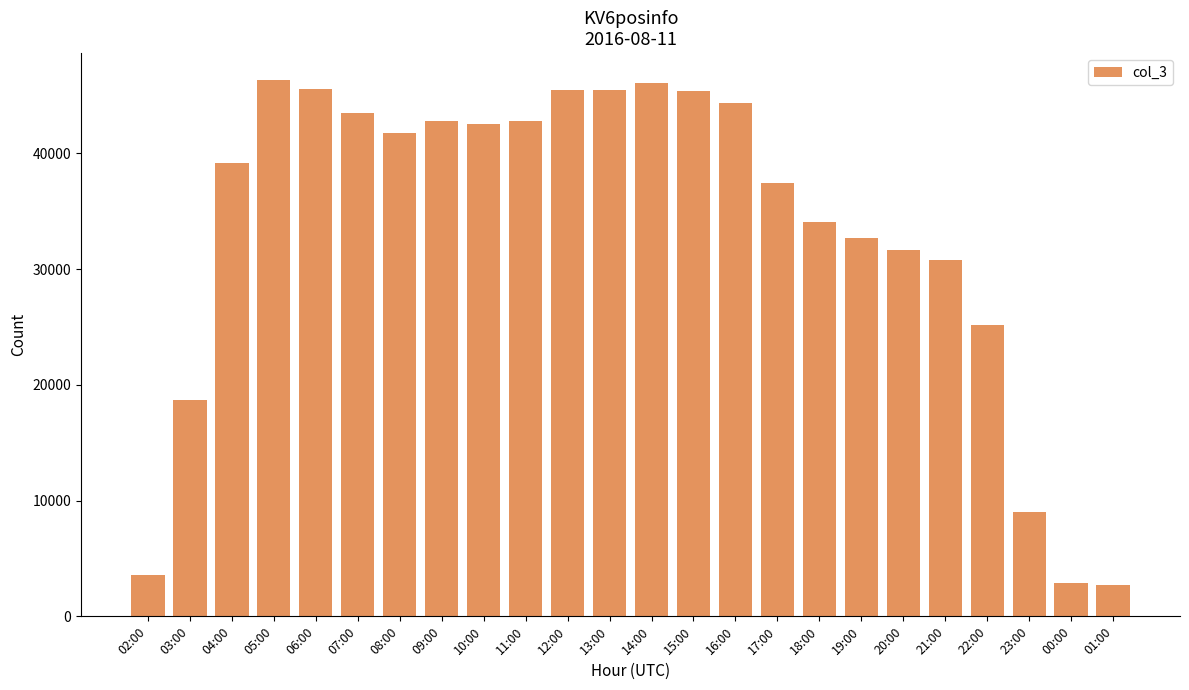

Approximately how many times larger is the value at 22:00 compared to 05:00?

0.5